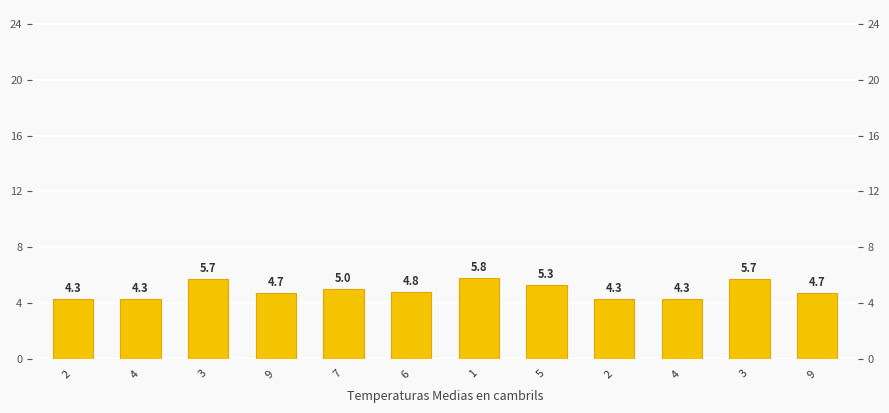

At which category does the chart reach its peak across all series?

1